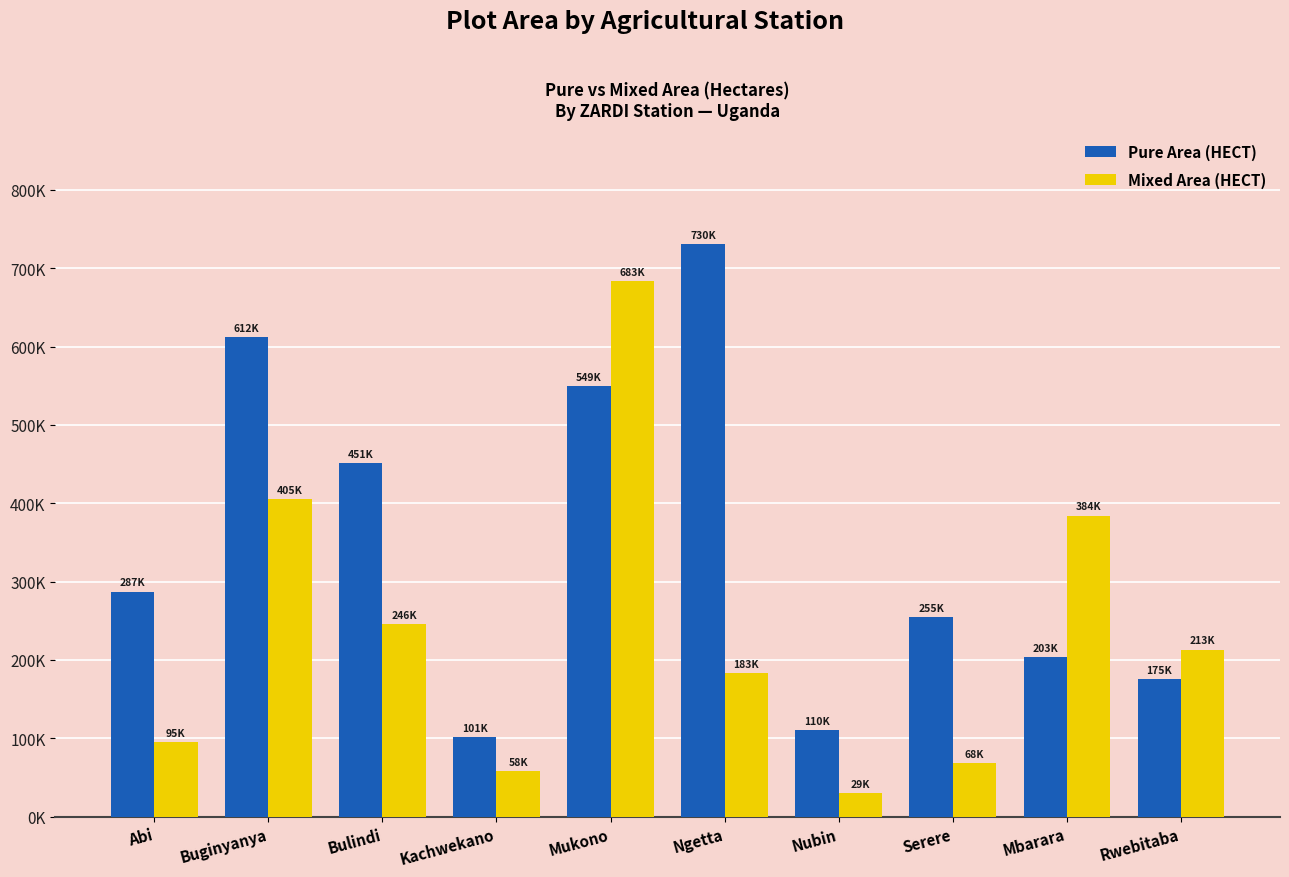

What are all the series names shown in the legend?

Pure Area (HECT), Mixed Area (HECT)